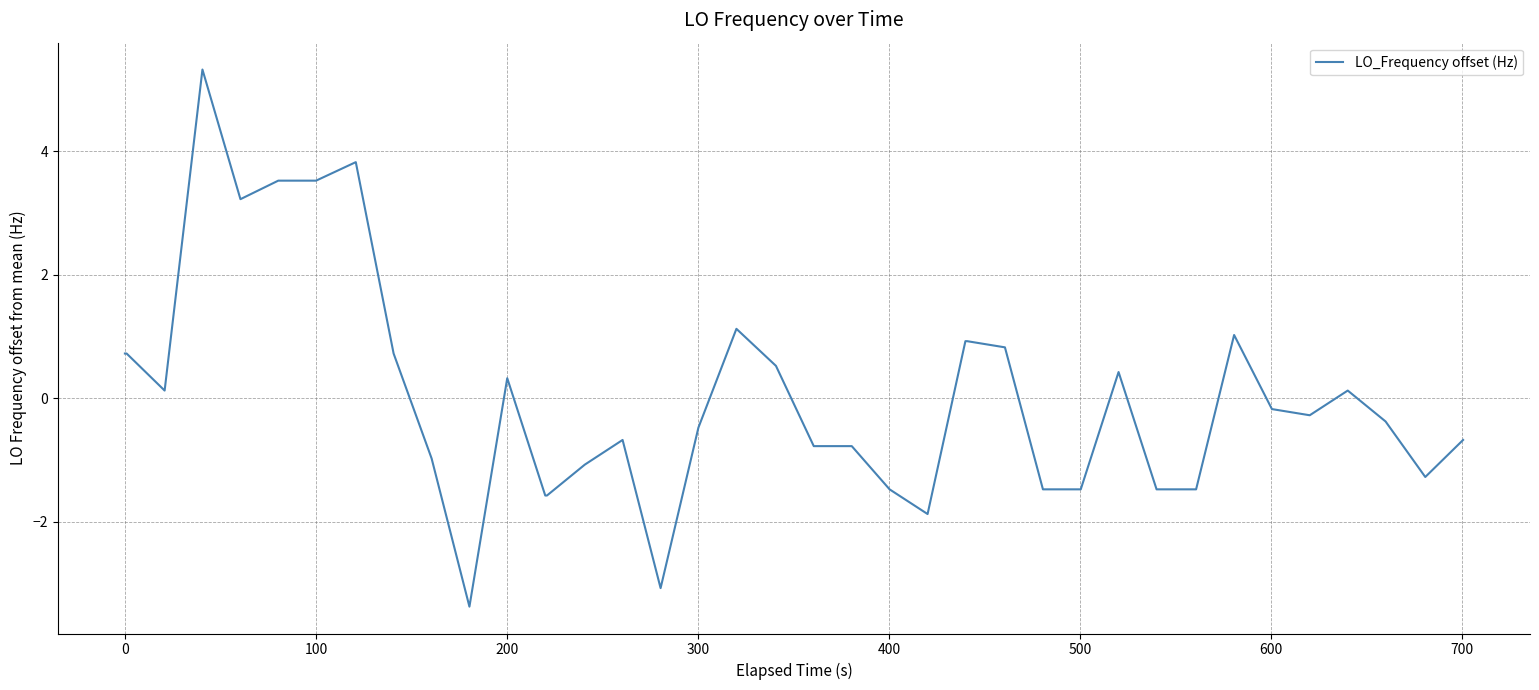

What is the maximum value shown in the chart?

5.3